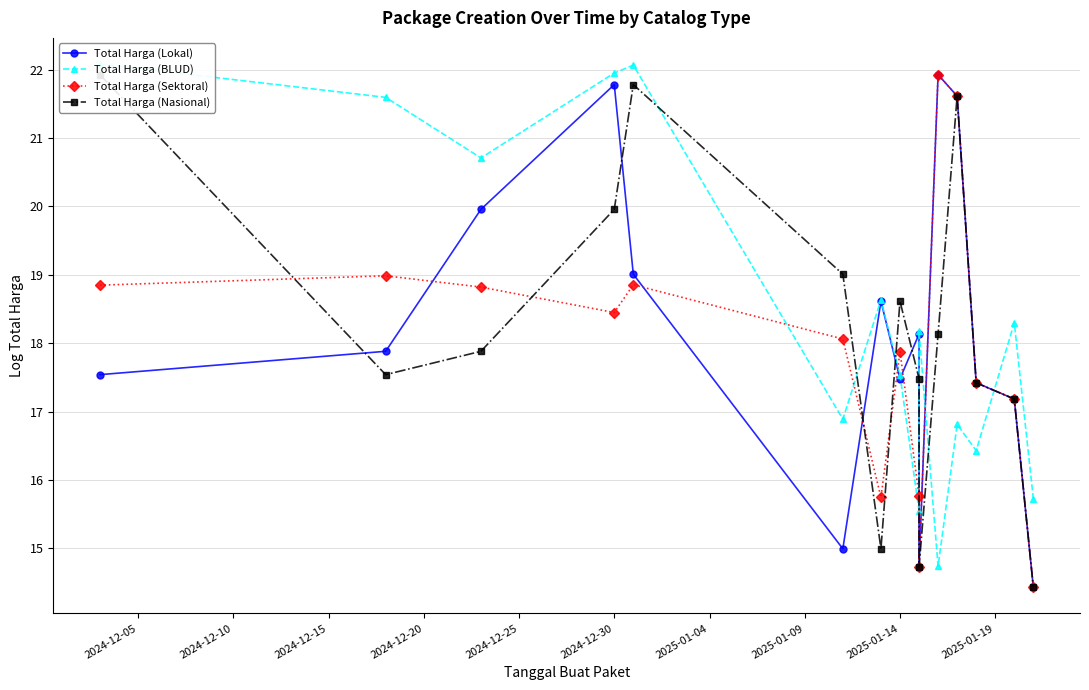

What are all the series names shown in the legend?

Total Harga (Lokal), Total Harga (BLUD), Total Harga (Sektoral), Total Harga (Nasional)